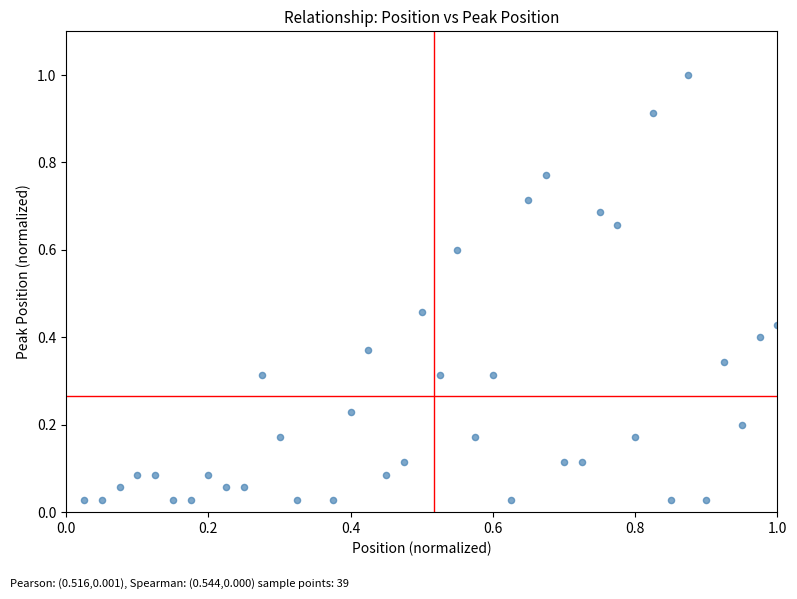

What is the range of Y values (max minus min)?

1.0